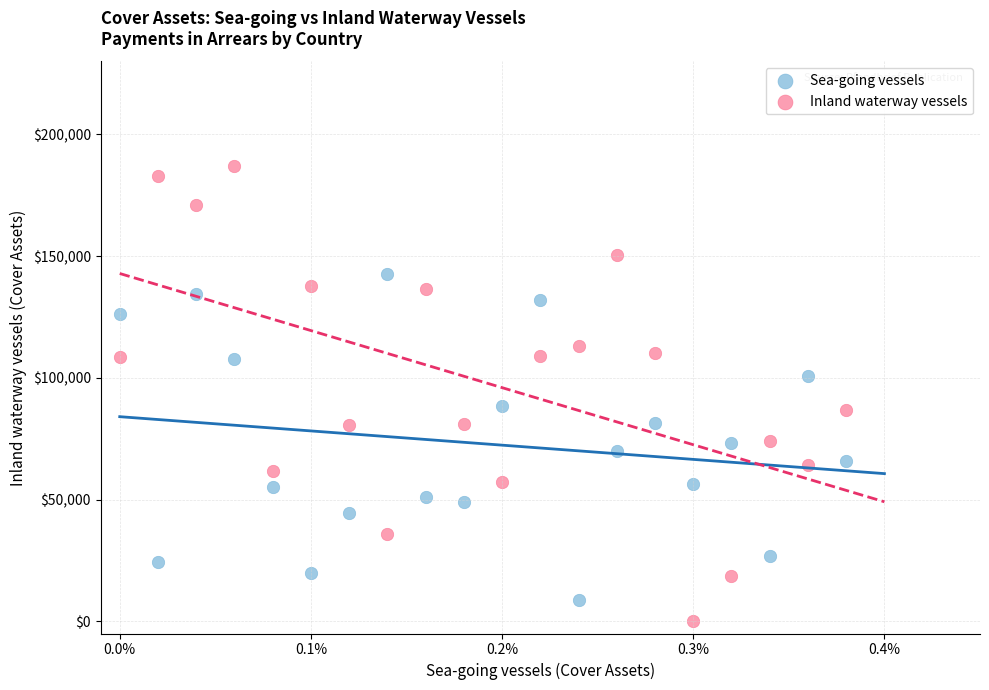

Which series has the largest Y range (max minus min)?

Inland waterway vessels